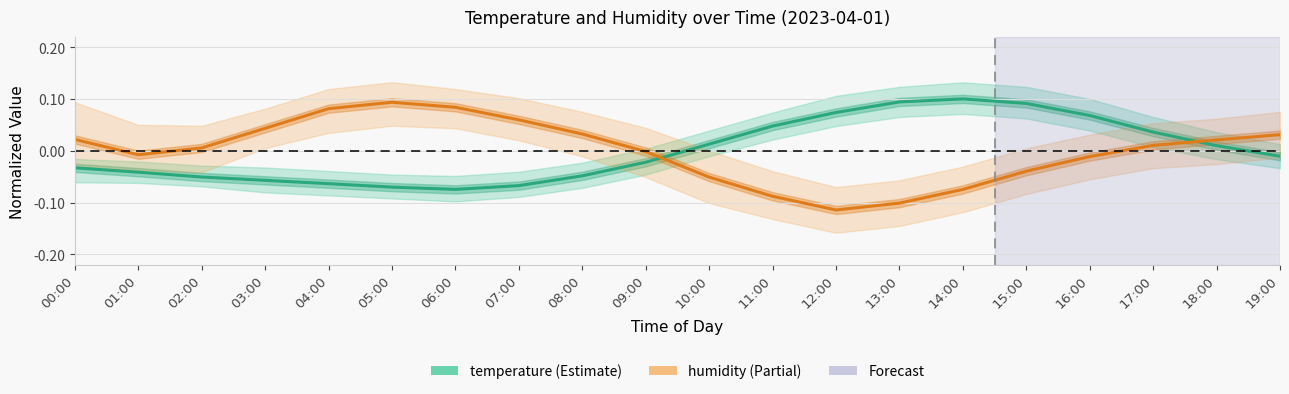

True or false: humidity has more than 1 points higher than both neighbors.

False